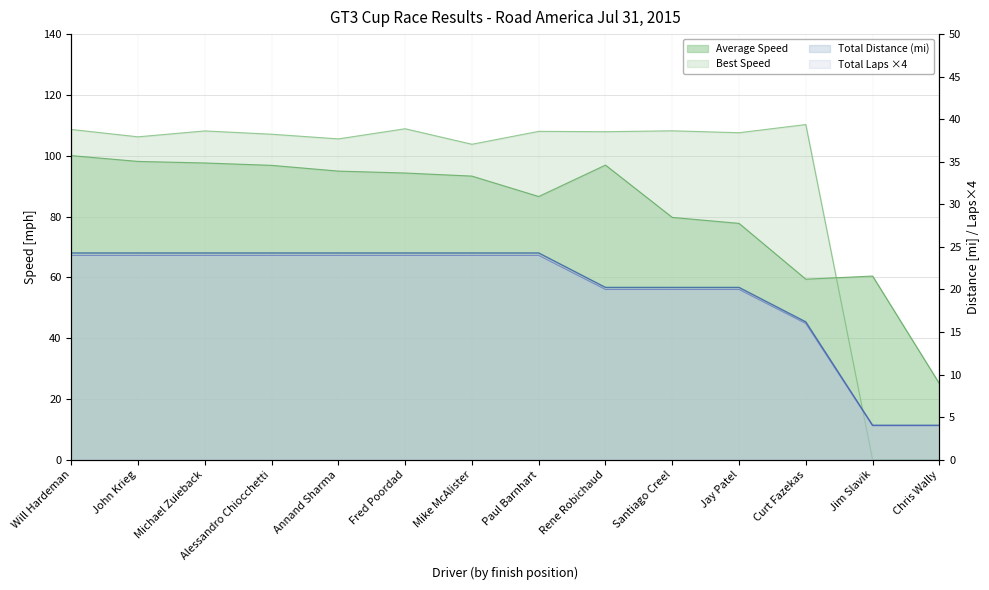

The value of Total Distance at Paul Barnhart is 24.0. True or false?

True